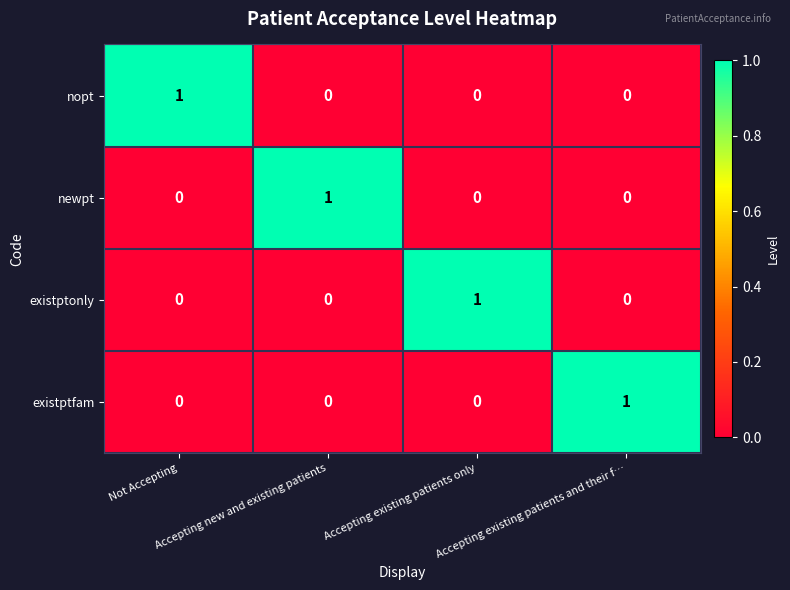

At how many categories does at least one series exceed 0?

4